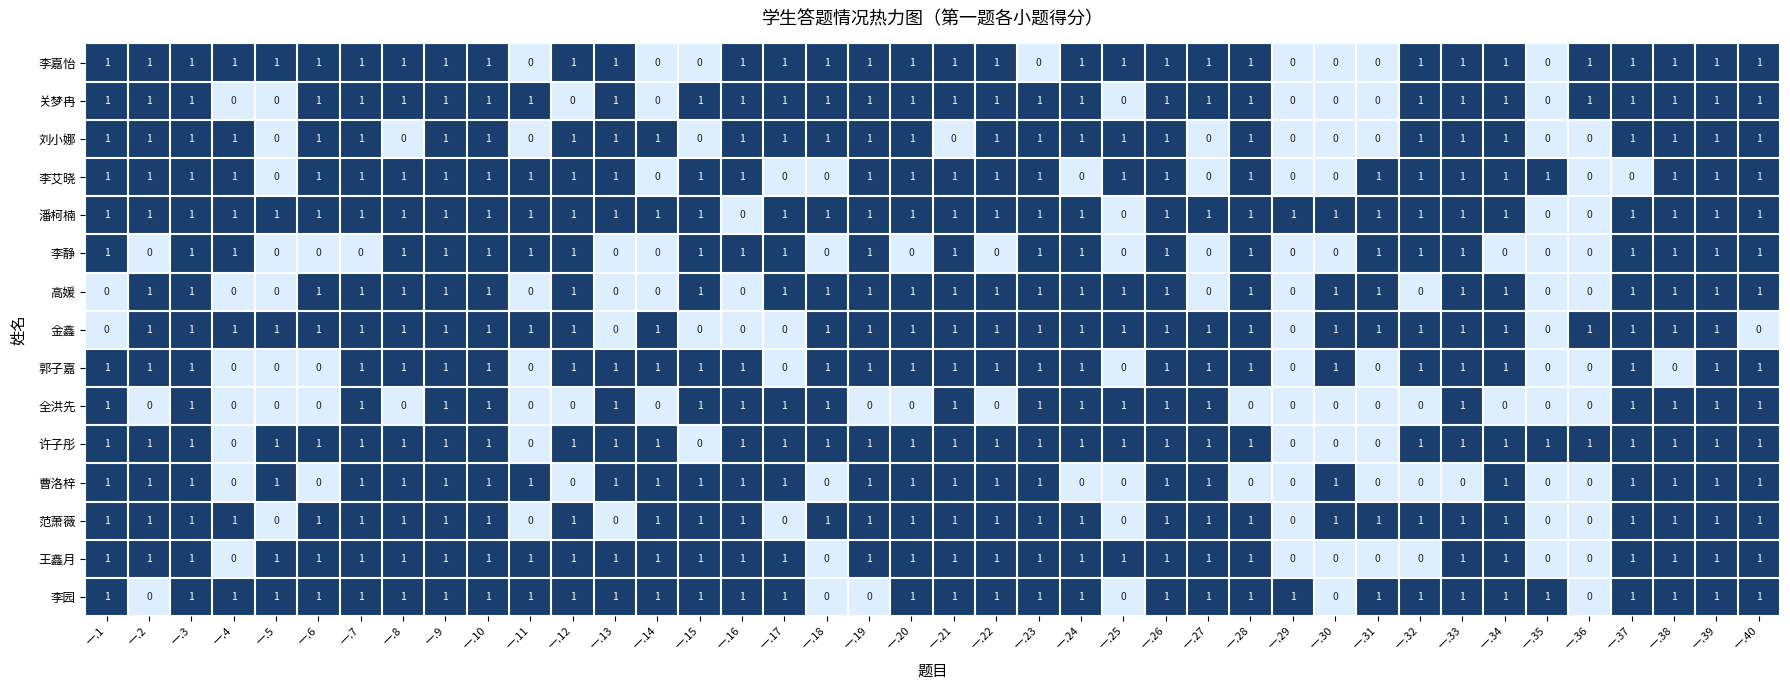

What is the total value across all series at 一.14?

9